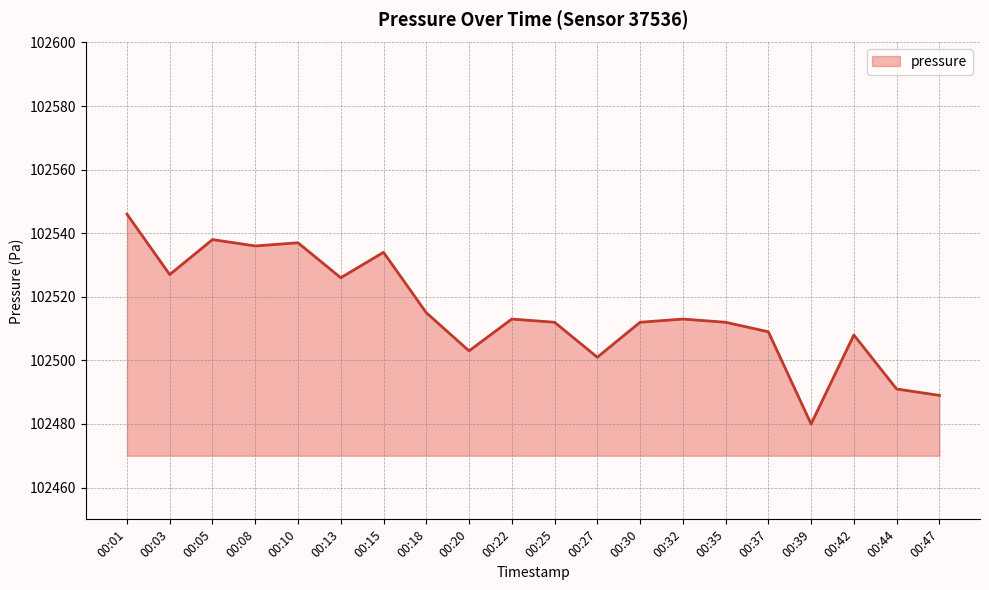

Reading right to left, list all the values displayed in this chart.

102489	102491	102508	102480	102509	102512	102513	102512	102501	102512	102513	102503	102515	102534	102526	102537	102536	102538	102527	102546